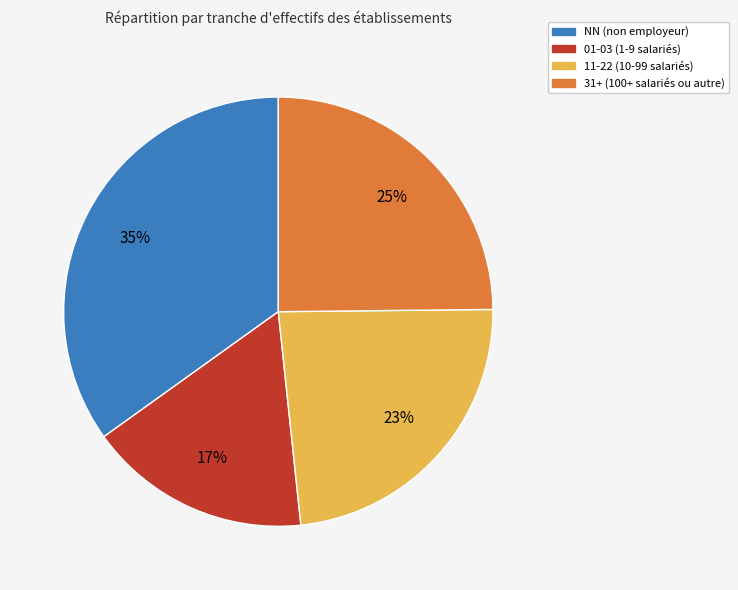

Is there a majority slice in this chart?

No